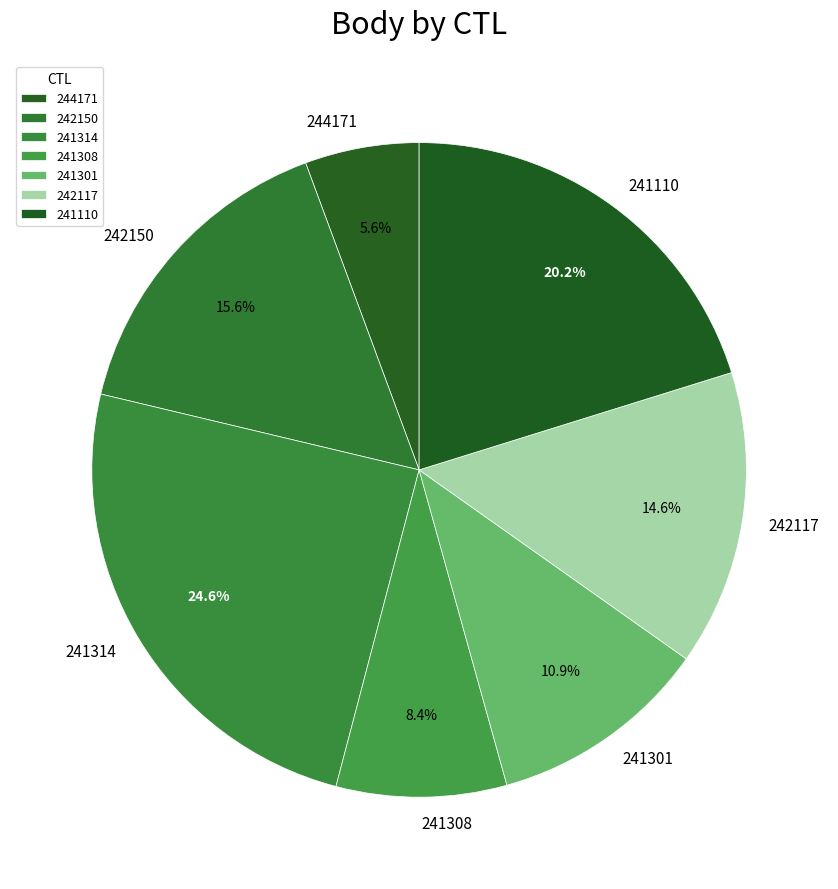

To the nearest percent, what is the average slice percentage?

14%